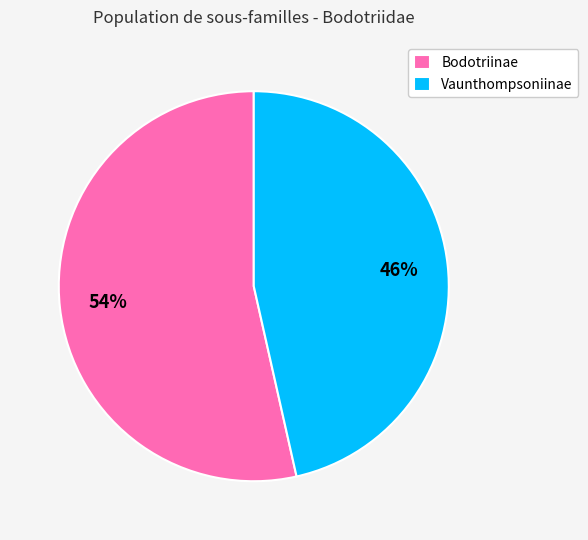

To the nearest percent, what portion does Bodotriinae represent?

54%